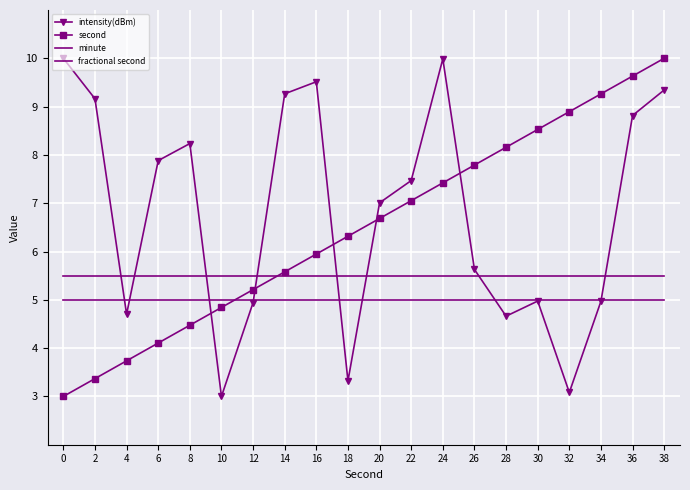

Reading right to left, what are all the values shown in this chart?

intensity(dBm): 38=9.3	36=8.8	34=5.0	32=3.1	30=5.0	28=4.7	26=5.6	24=10.0	22=7.5	20=7.0	18=3.3	16=9.5	14=9.3	12=4.9	10=3.0	8=8.2	6=7.9	4=4.7	2=9.2	0=10.0
second: 38=10.0	36=9.6	34=9.3	32=8.9	30=8.5	28=8.2	26=7.8	24=7.4	22=7.1	20=6.7	18=6.3	16=5.9	14=5.6	12=5.2	10=4.8	8=4.5	6=4.1	4=3.7	2=3.4	0=3.0
minute: 38=5.5	36=5.5	34=5.5	32=5.5	30=5.5	28=5.5	26=5.5	24=5.5	22=5.5	20=5.5	18=5.5	16=5.5	14=5.5	12=5.5	10=5.5	8=5.5	6=5.5	4=5.5	2=5.5	0=5.5
fractional second: 38=5.0	36=5.0	34=5.0	32=5.0	30=5.0	28=5.0	26=5.0	24=5.0	22=5.0	20=5.0	18=5.0	16=5.0	14=5.0	12=5.0	10=5.0	8=5.0	6=5.0	4=5.0	2=5.0	0=5.0